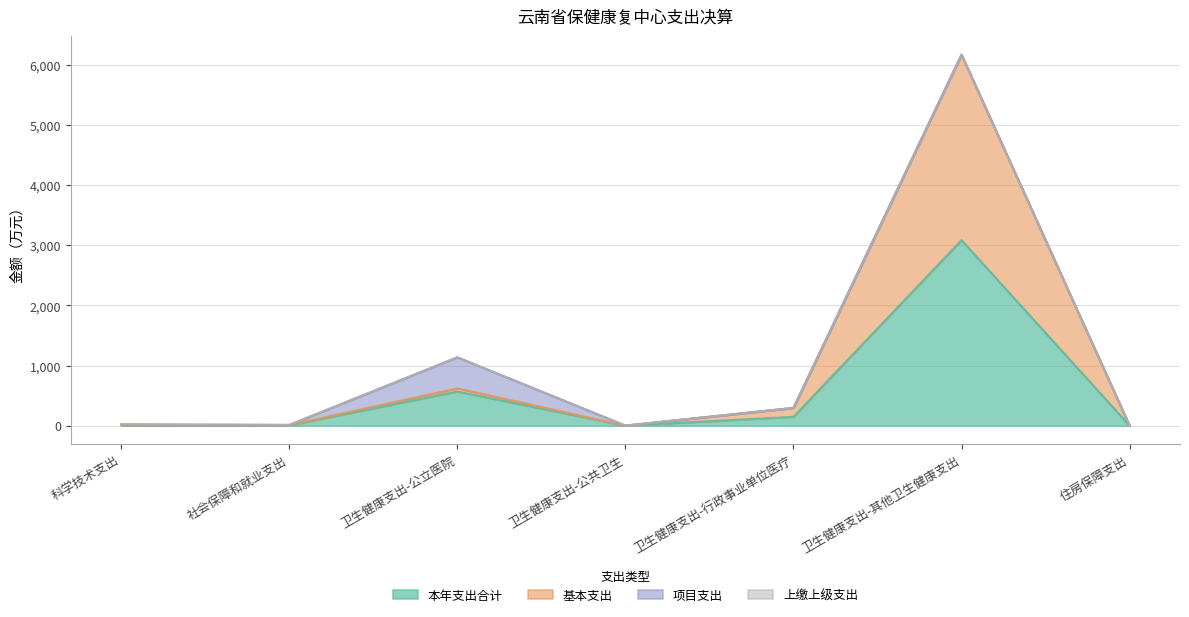

Where is the first local maximum for 本年支出合计?

卫生健康支出-公立医院